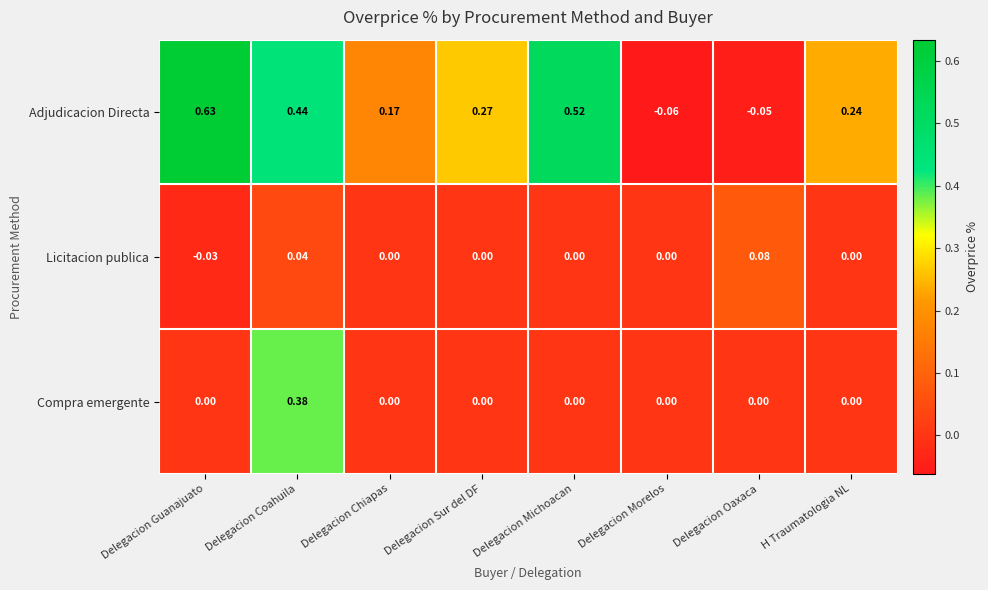

How many positive values does the Adjudicacion Directa series have?

6